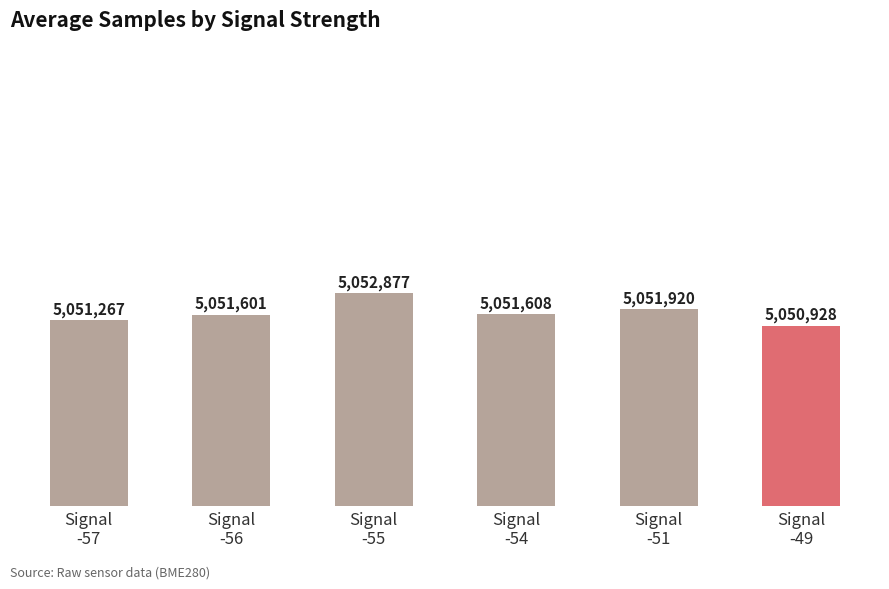

What is the change in value from Signal
-56 to Signal
-55?

+1276